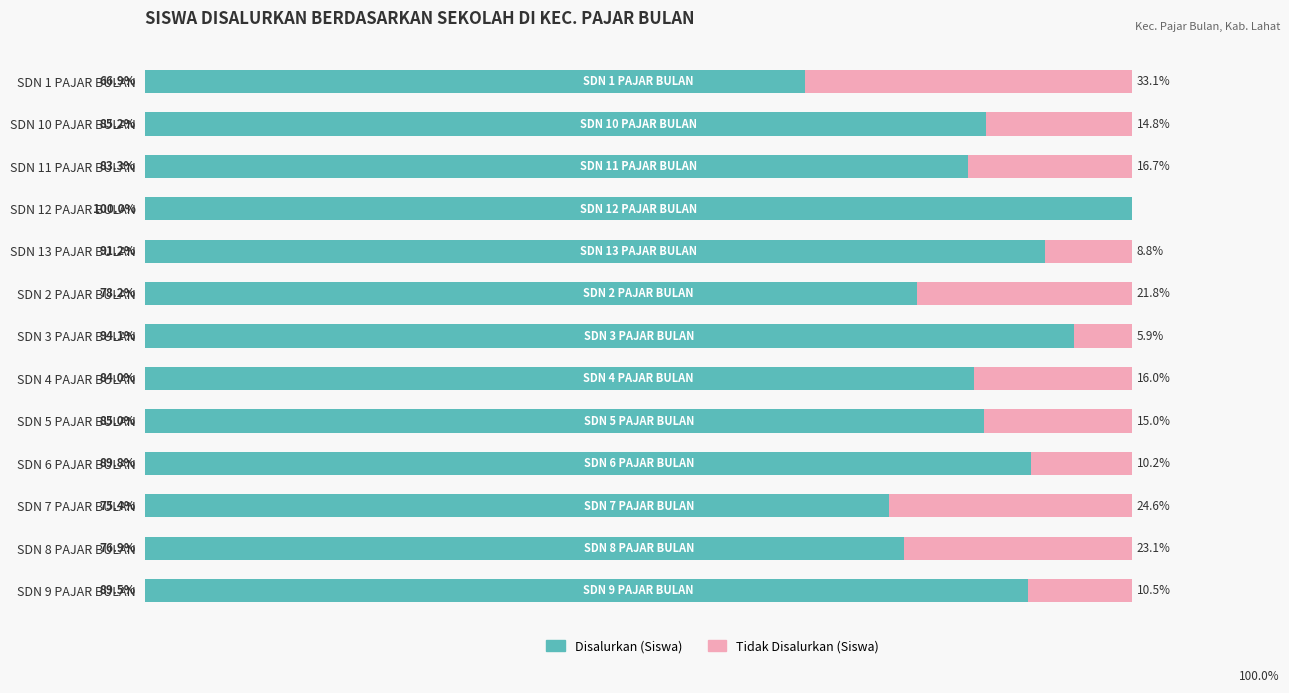

At which label does Disalurkan (Siswa) reach its peak?

SDN 12 PAJAR BULAN